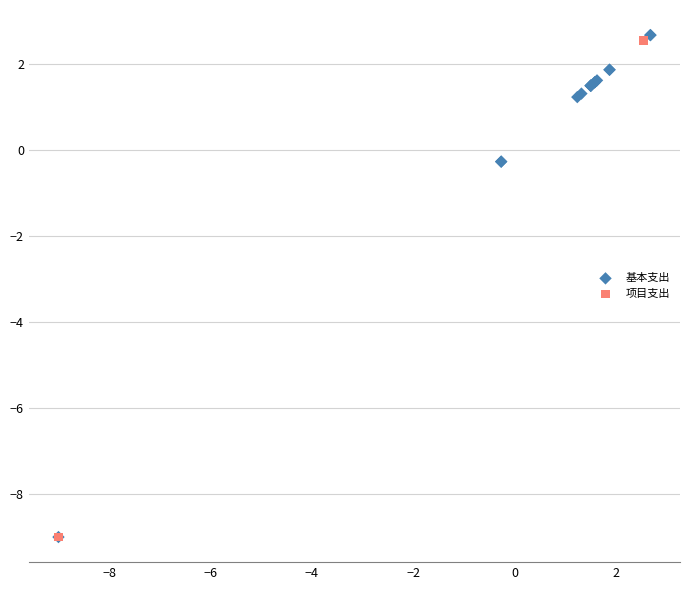

What are all the series names shown in the legend?

基本支出, 项目支出